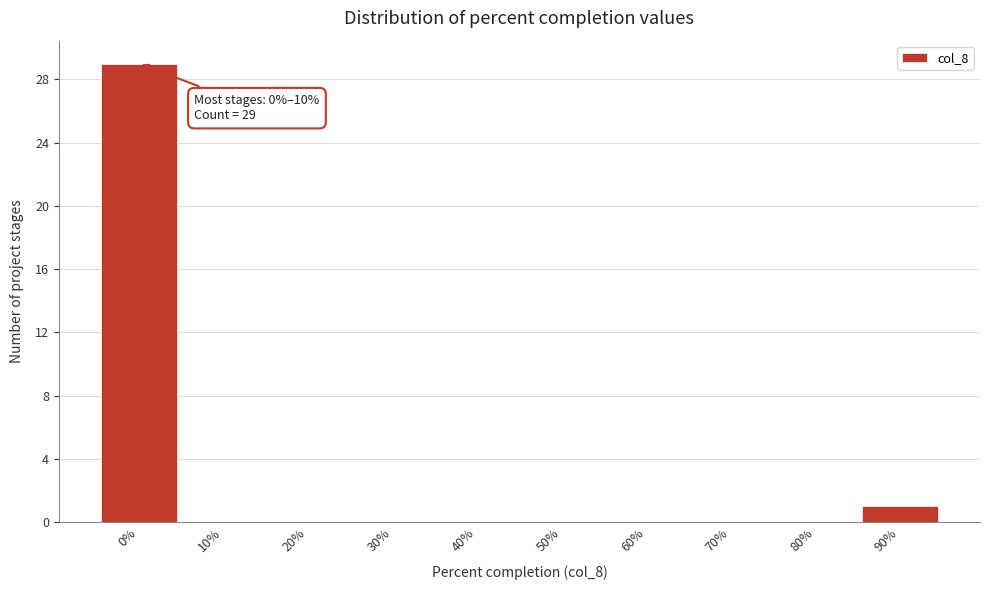

Reading left to right, what are all the values shown in this chart?

0%=29	10%=0	20%=0	30%=0	40%=0	50%=0	60%=0	70%=0	80%=0	90%=1